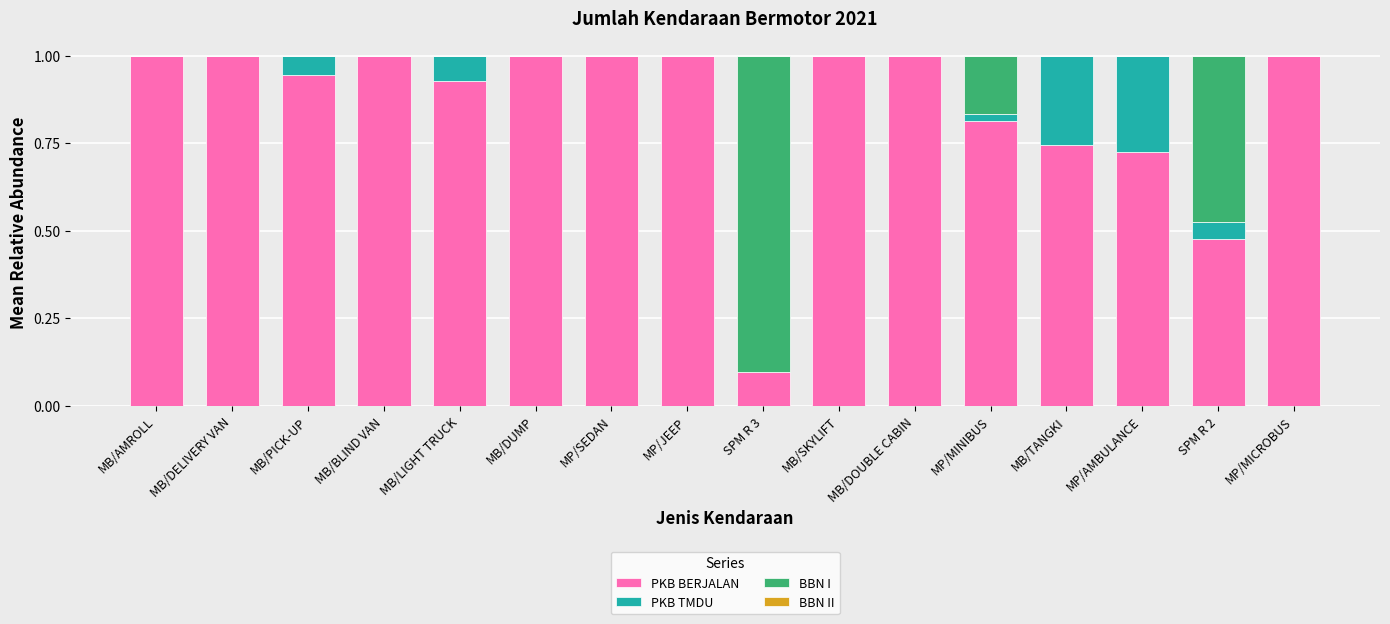

What is the total value across all series at MB/LIGHT TRUCK?

1.0